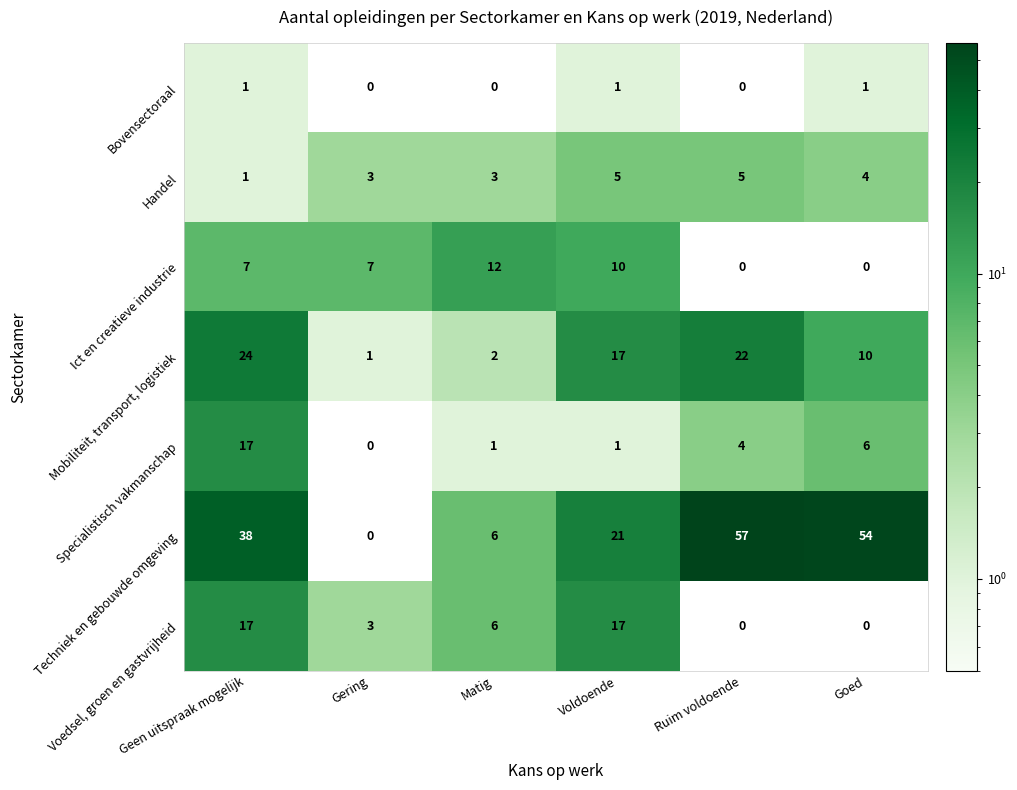

Which series has the widest spread of values?

Techniek en gebouwde omgeving